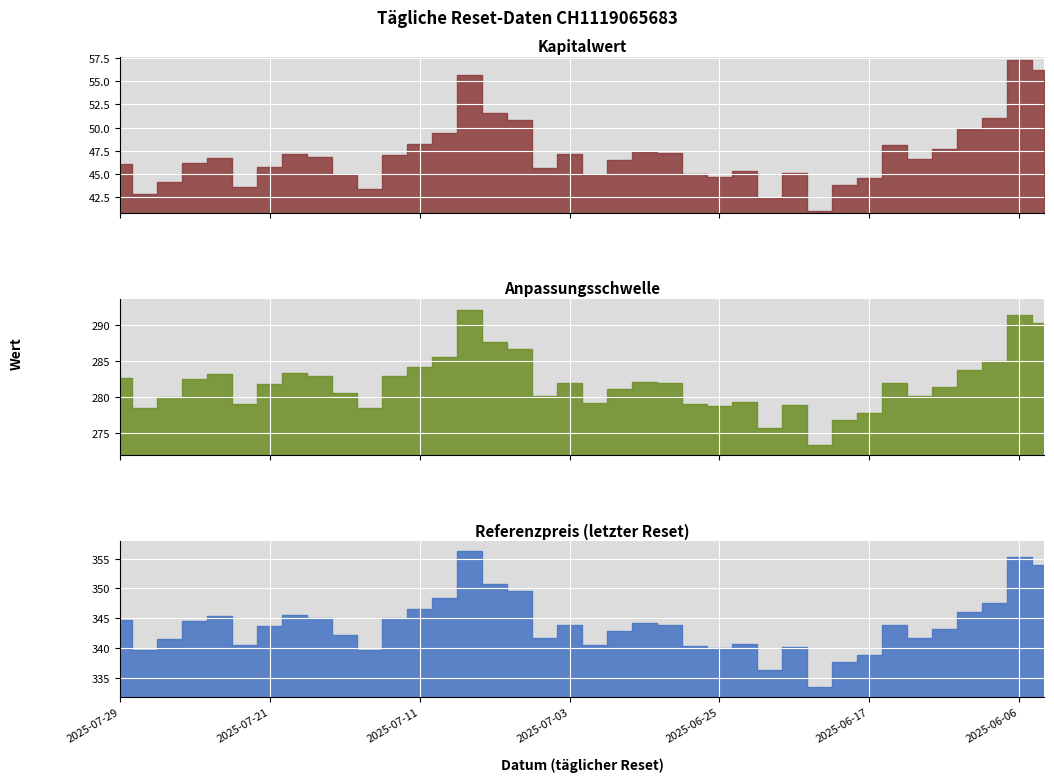

Read the Referenzpreis value at 2025-07-24.

344.5